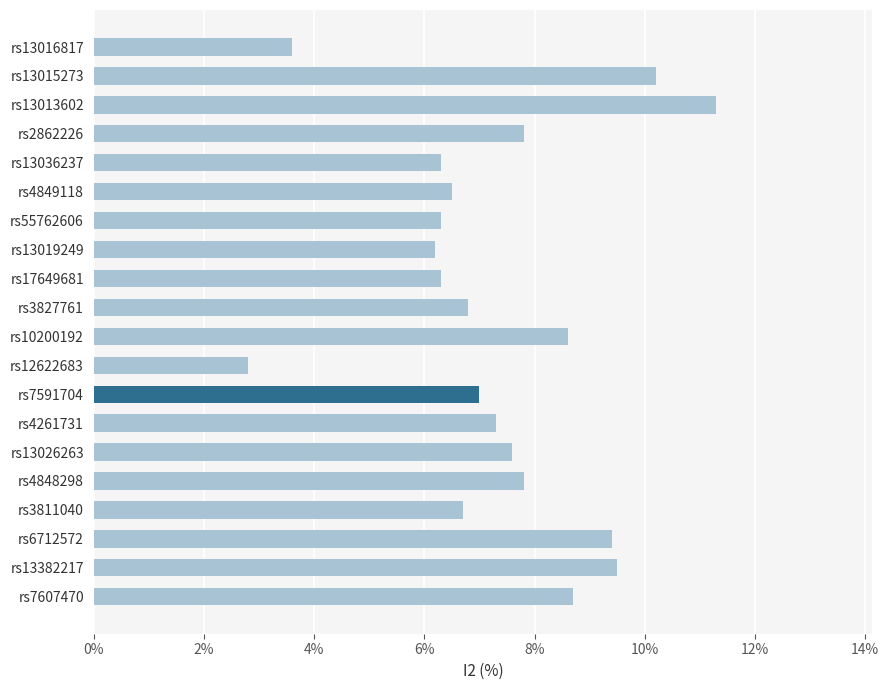

Reading bottom to top, what are all the values shown in this chart?

8.7	9.5	9.4	6.7	7.8	7.6	7.3	7.0	2.8	8.6	6.8	6.3	6.2	6.3	6.5	6.3	7.8	11.3	10.2	3.6